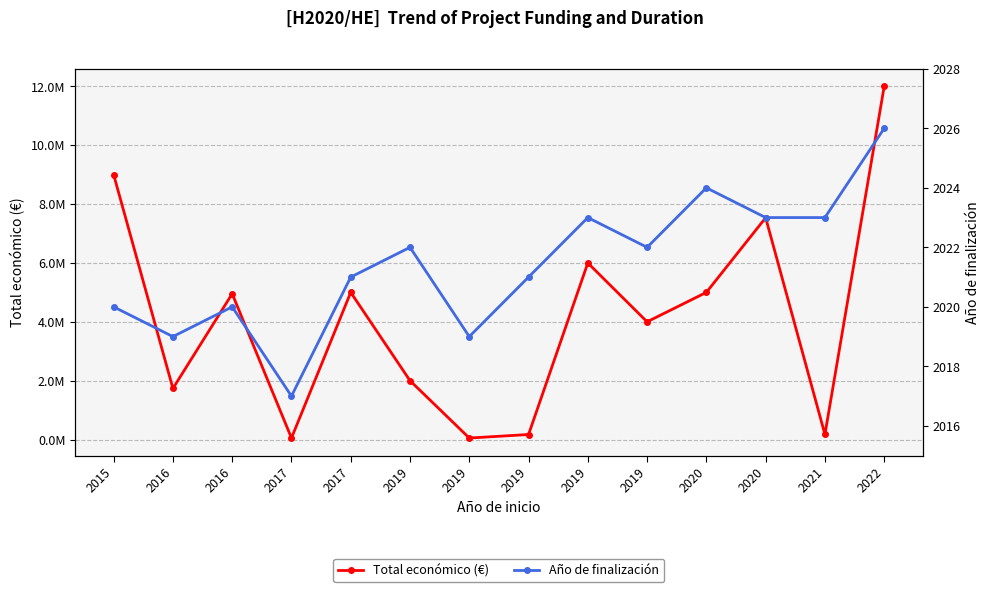

What is the difference between the Año de finalización values at 2017 and 2016?

1